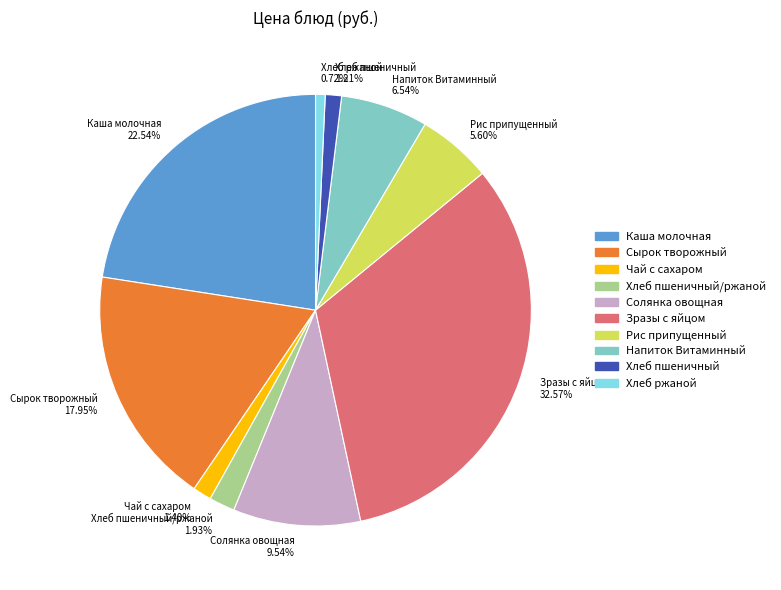

Which has a higher value, Сырок творожный 17.95% or Каша молочная 22.54%?

Каша молочная 22.54%